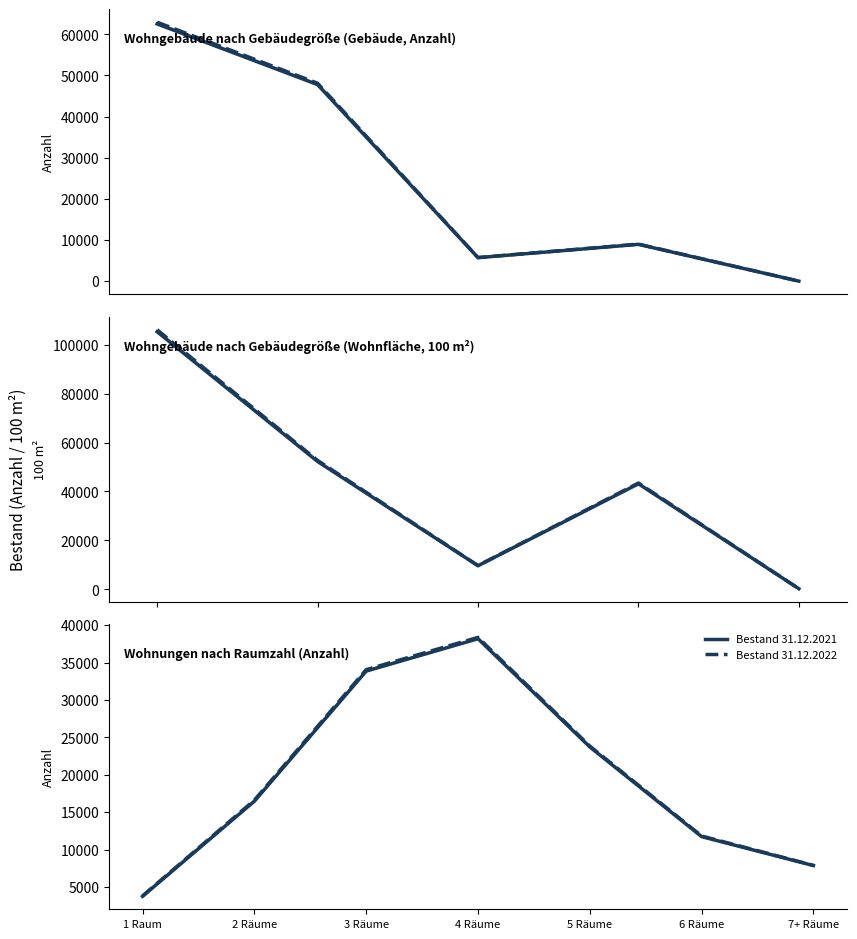

What is the label of the 4th point from the left?

4 Räume